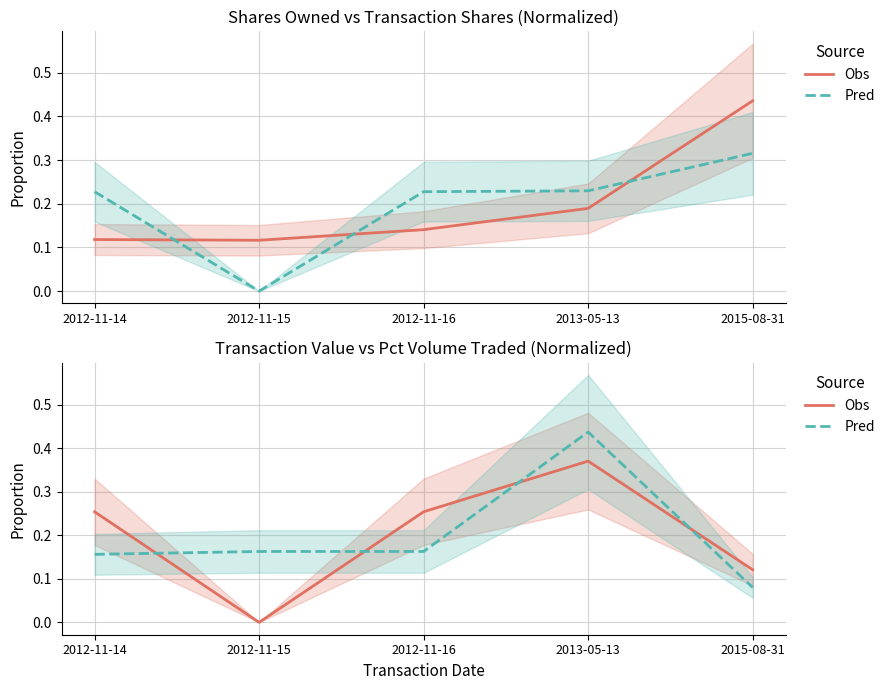

What is the value of the Obs point at the 1st from the left?

0.3